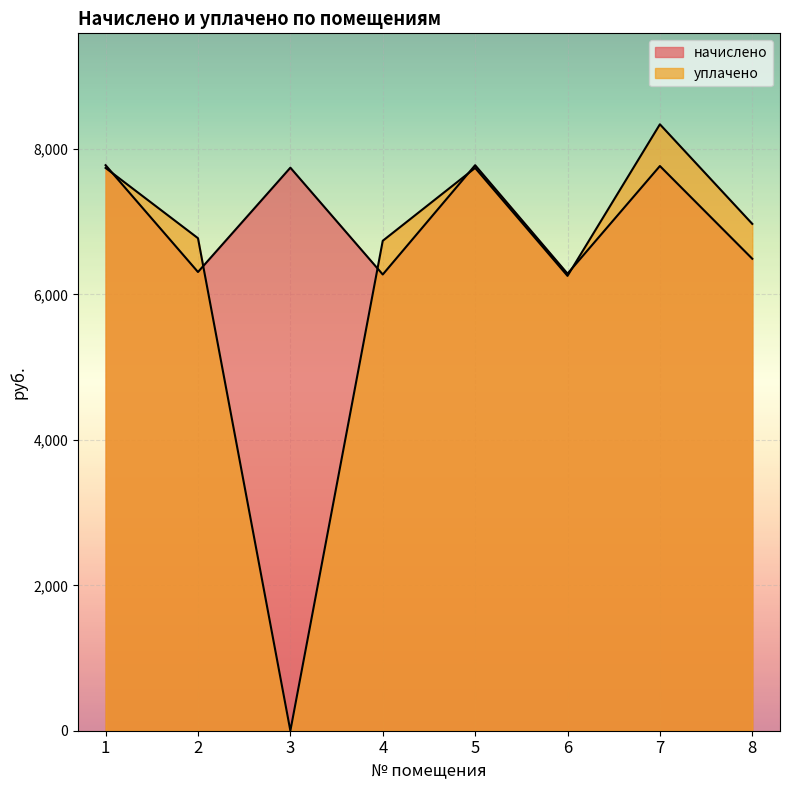

At which category does уплачено reach its first local peak?

5